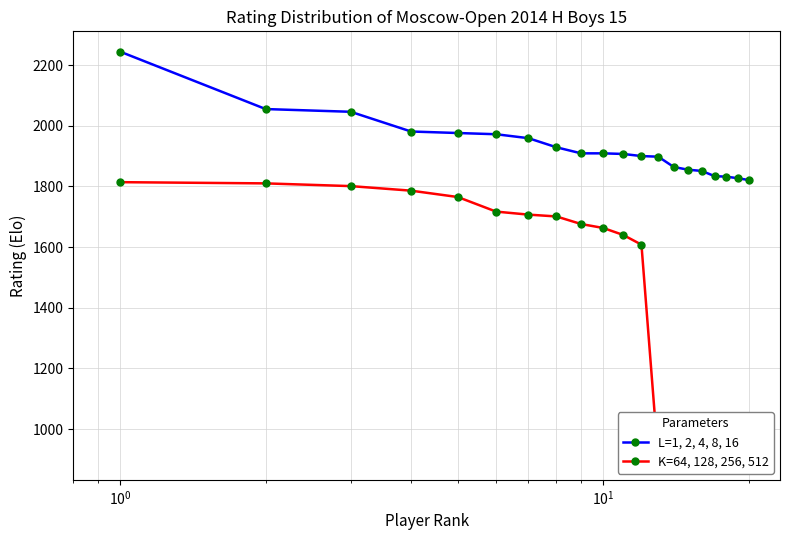

How many data points in K=64, 128, 256, 512 are less than 1663?

10